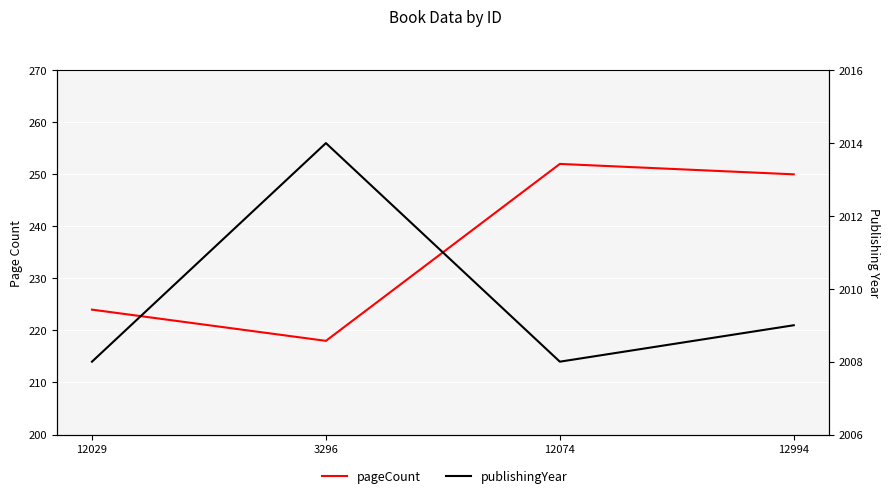

What is the difference between the highest and lowest values at 3296?

1796